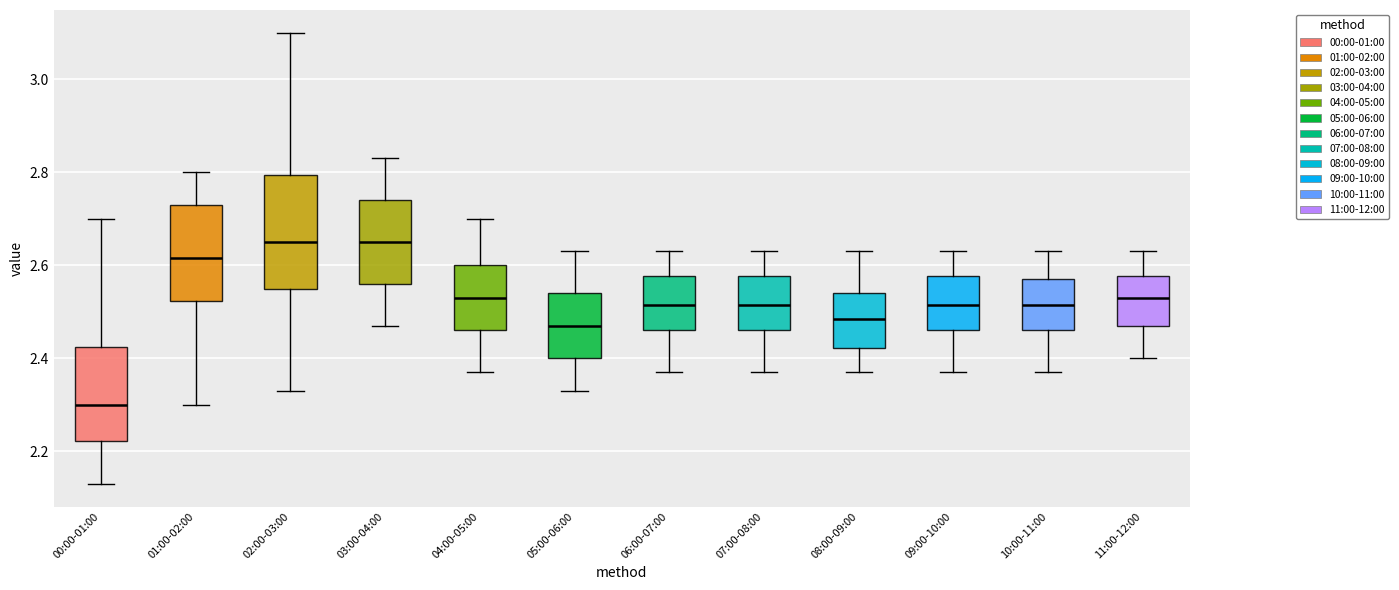

Where is the upper edge of the box for 11:00-12:00 on the y-axis? The values are not printed on the chart, so give them approximately, as read against the axis.

2.58